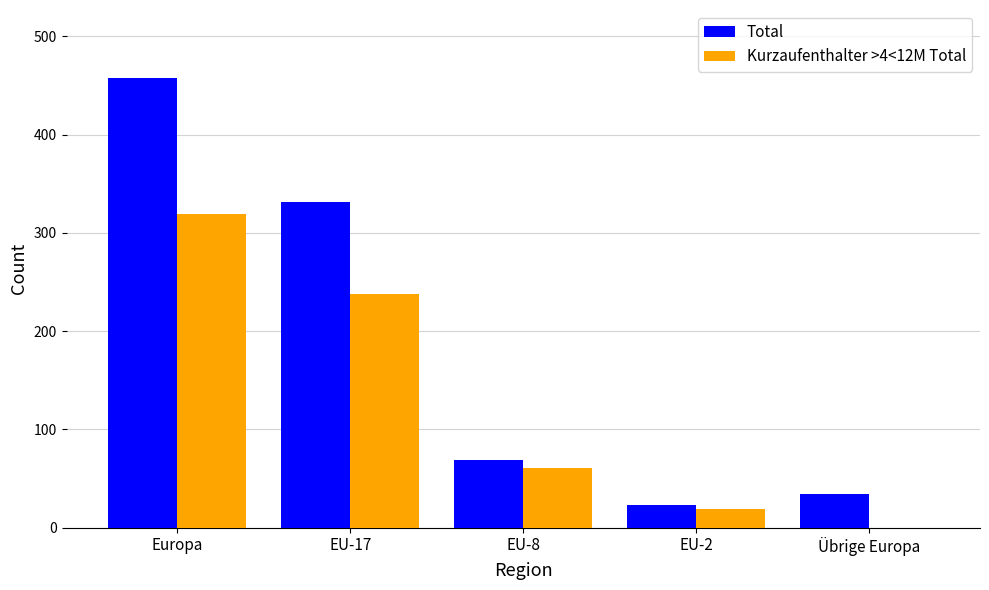

What are all the series names shown in the legend?

Total, Kurzaufenthalter >4<12M Total